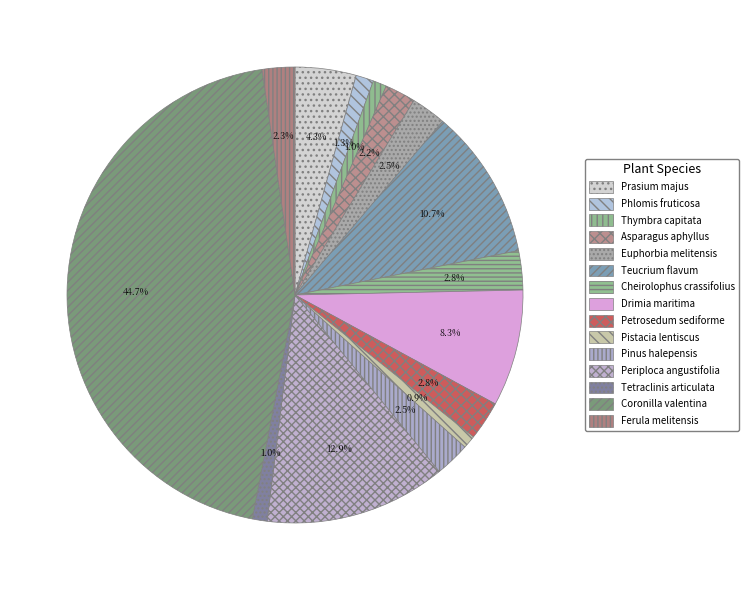

Count the number of slices in the pie.

15